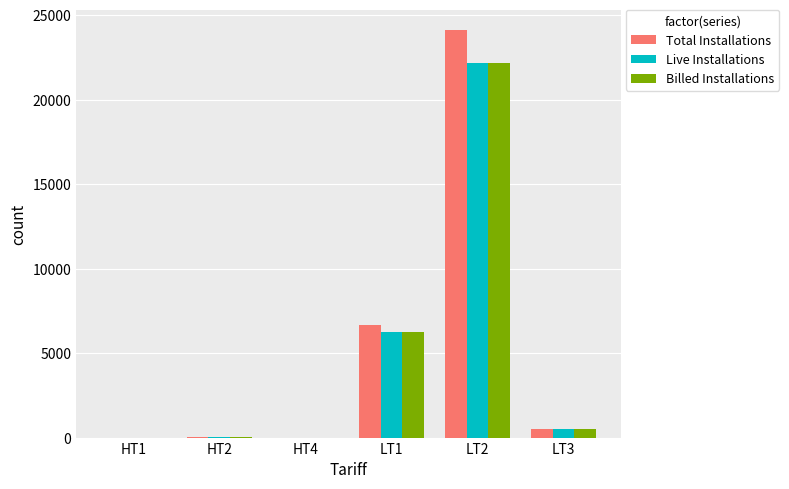

Which series changed the most between HT1 and LT1?

Total Installations